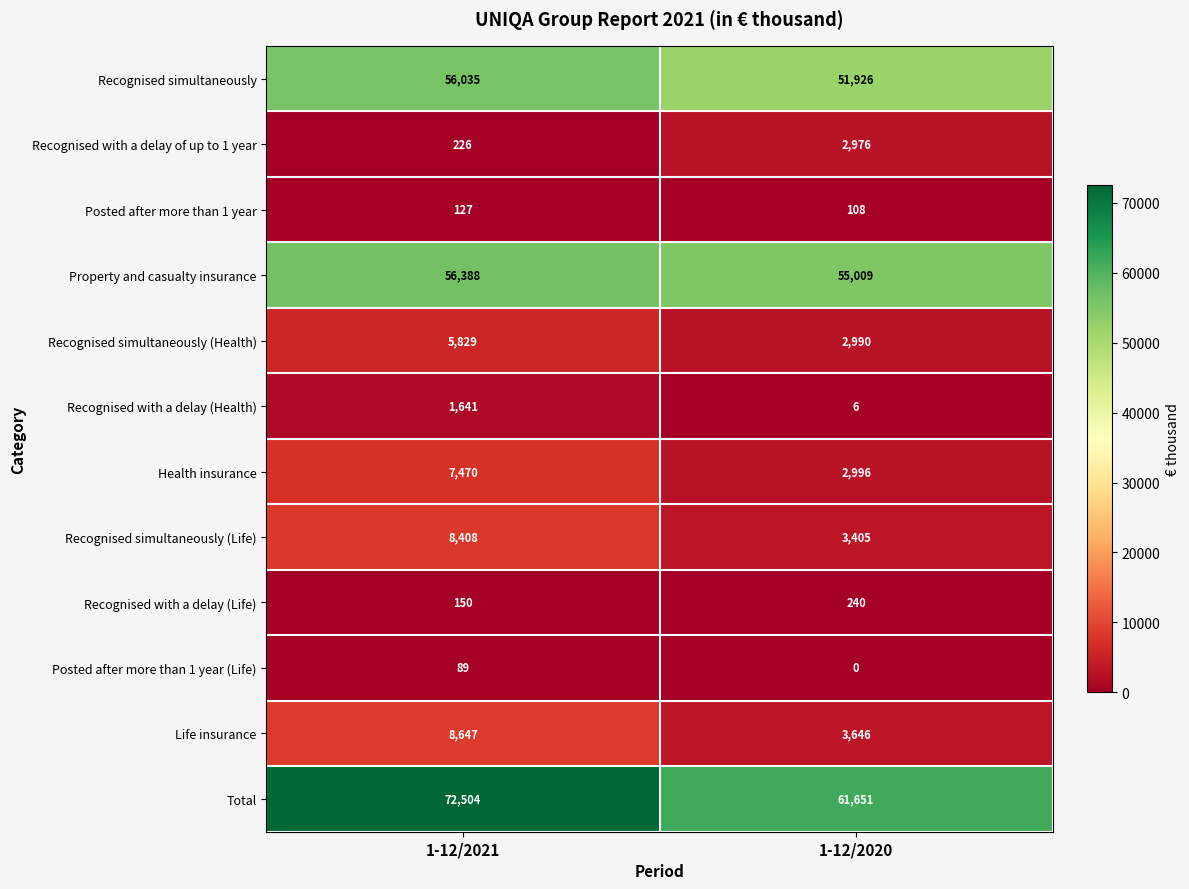

What is the spread (max minus min) of values at 1-12/2020?

61651